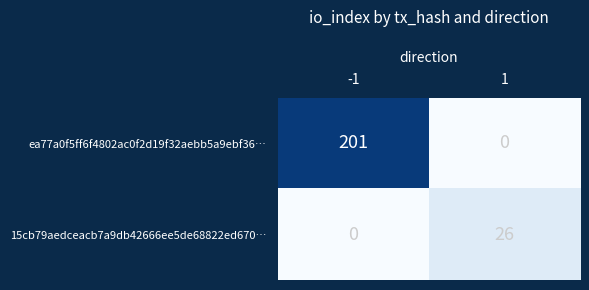

What is the average value of the 15cb79aedceacb7a9db42666ee5de68822ed670… series?

13